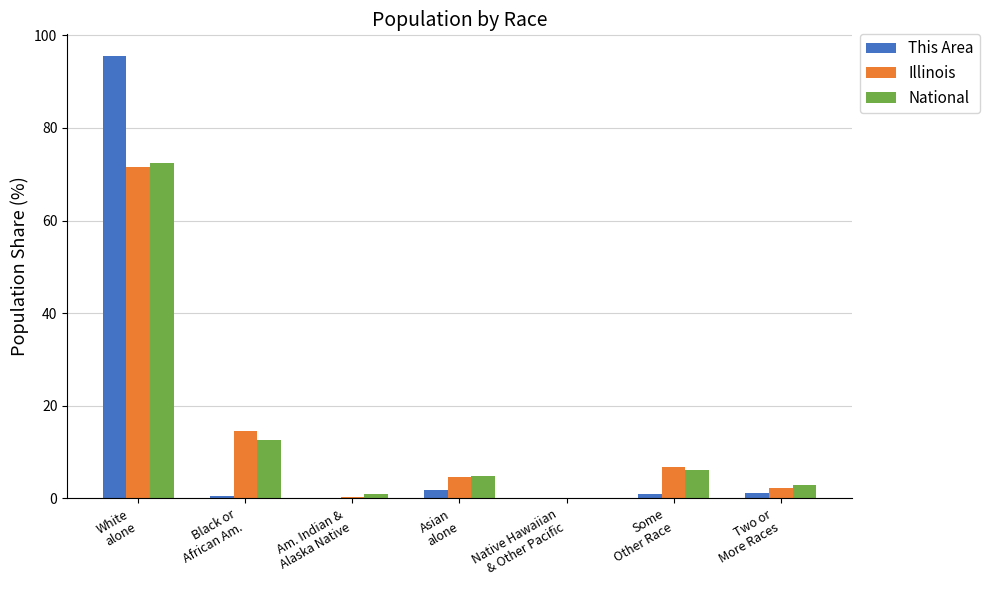

How many data points in Illinois are above 4?

4